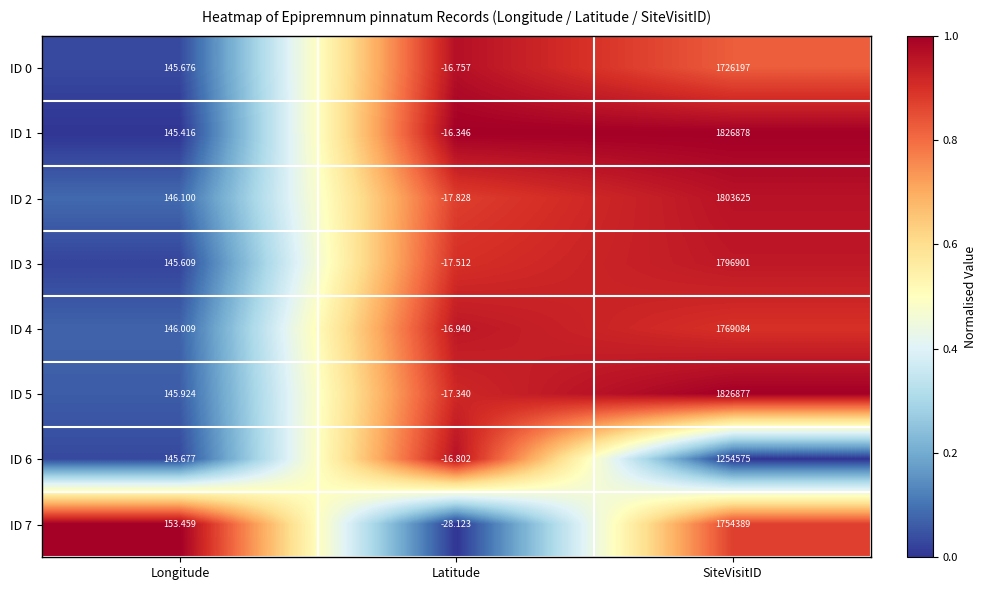

How many series are shown in this chart?

8